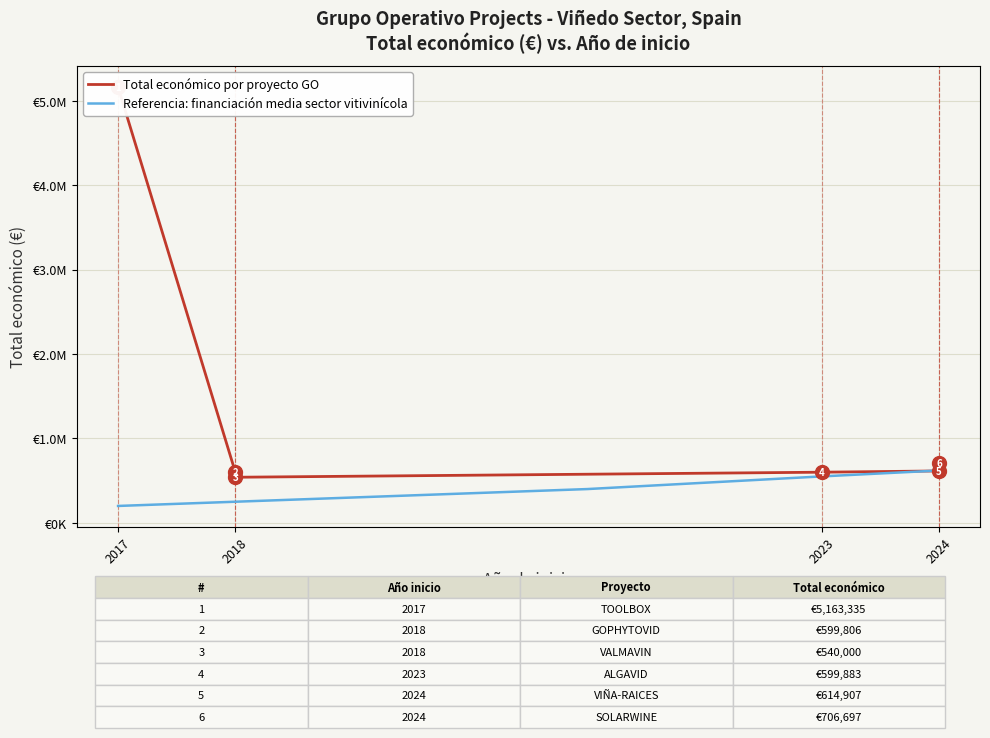

What is the label of the 1st point from the right?

5